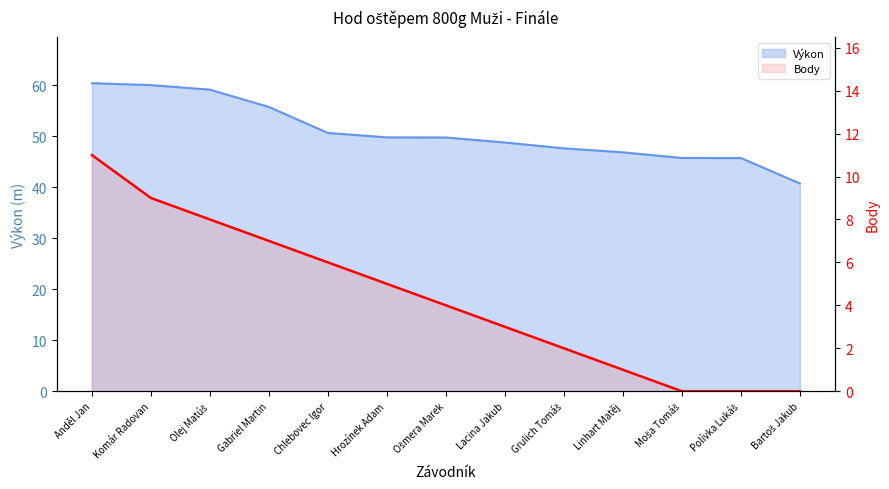

Which category has the highest value across all series?

Anděl Jan